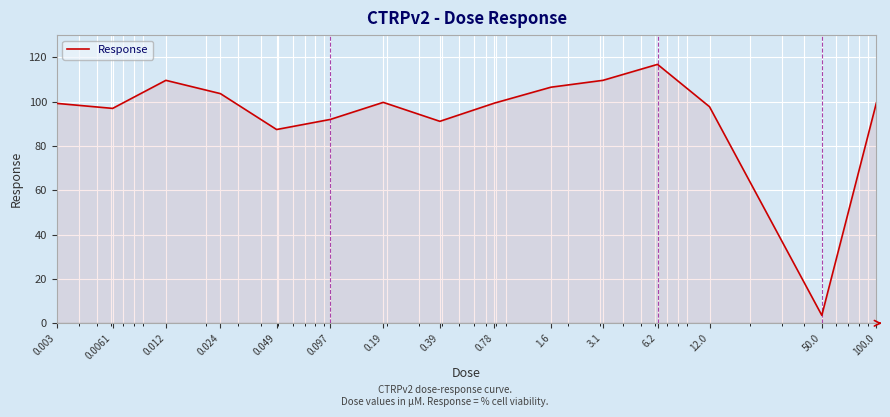

What is the greatest value displayed?

116.8